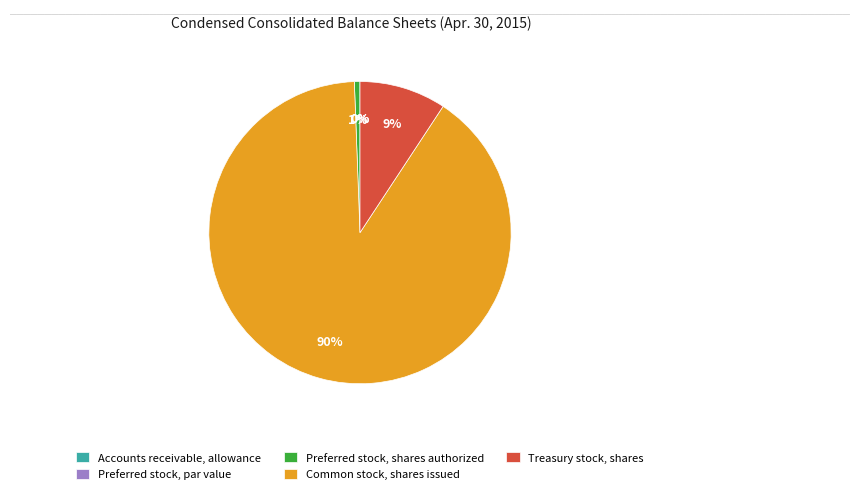

How many slices are in this pie chart?

5